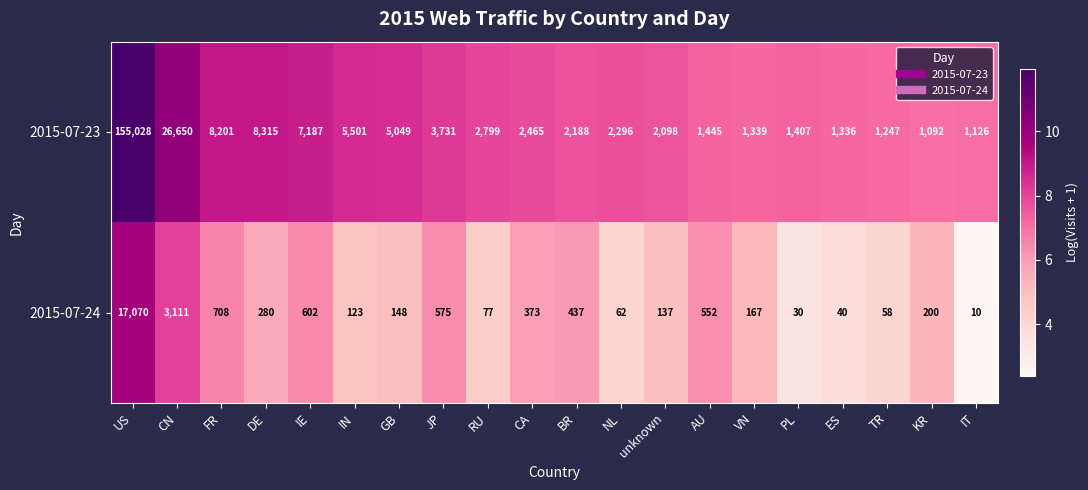

The value of 2015-07-23 at FR is 8201. True or false?

True